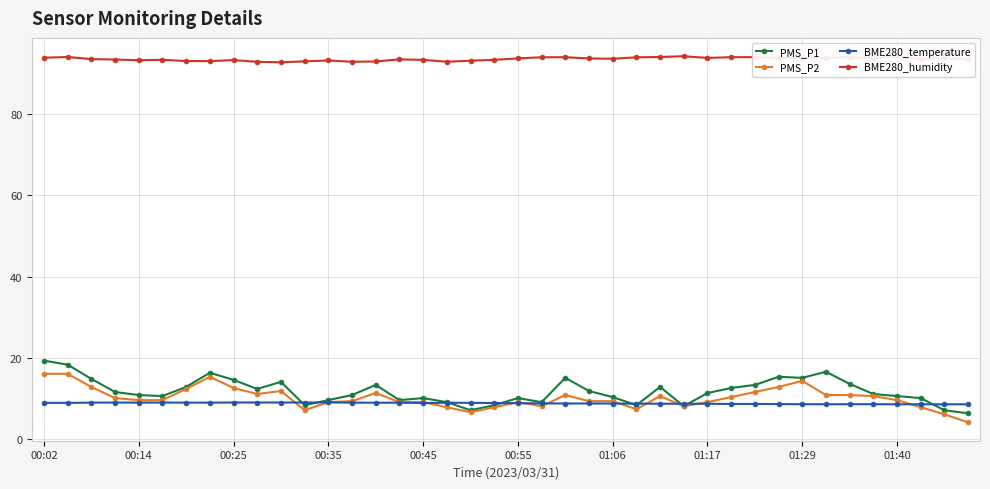

Which series has the largest total across all categories?

BME280_humidity